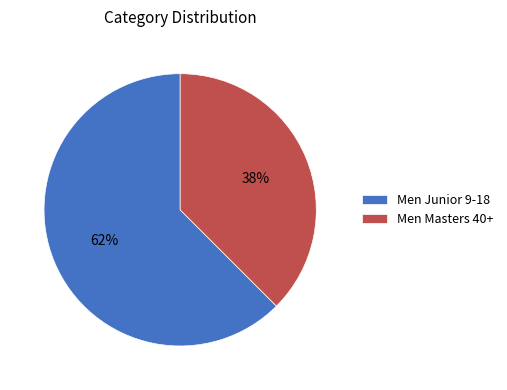

Rank the categories by value from highest to lowest.

Men Junior 9-18, Men Masters 40+